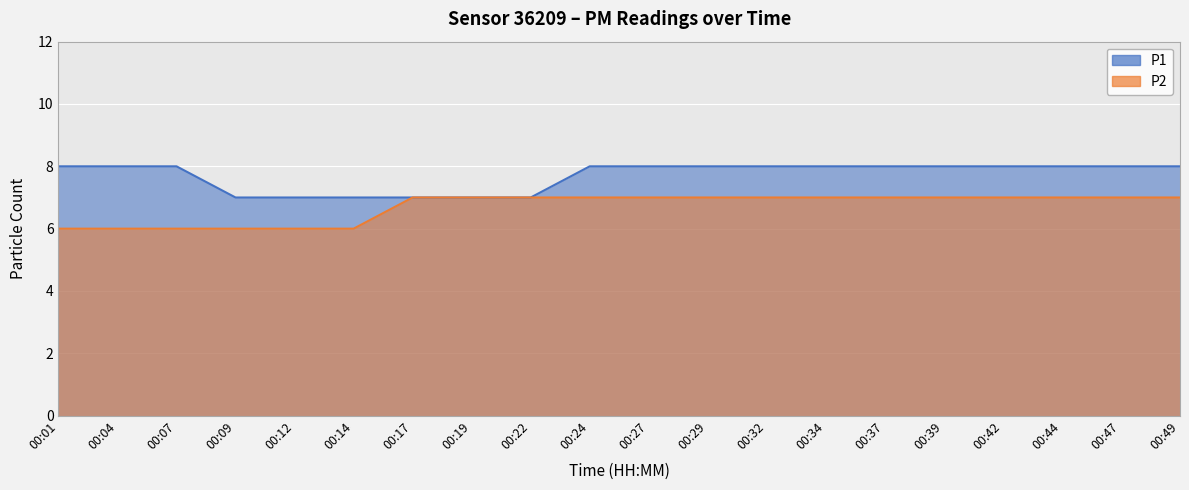

What is the value of the P1 point at the 9th from the left?

7